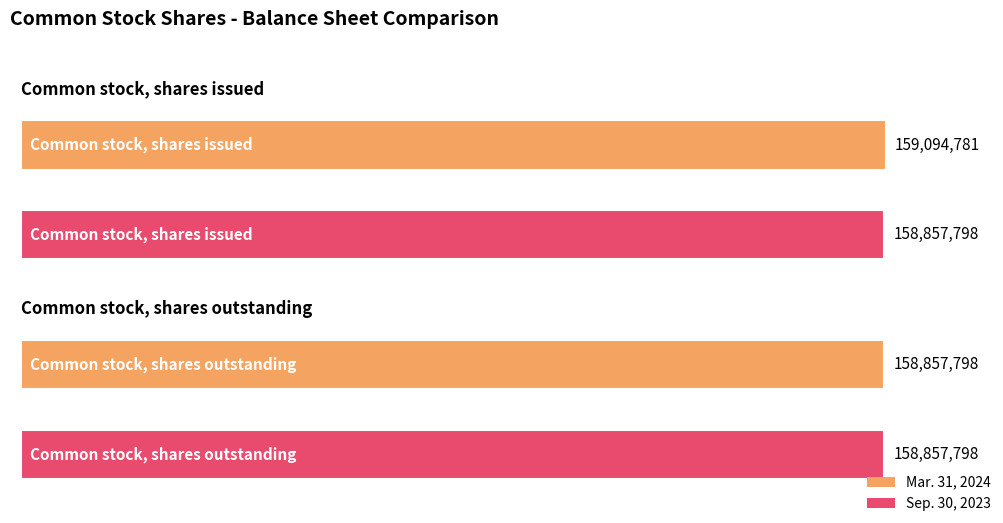

Which series has the widest spread of values?

Mar. 31, 2024